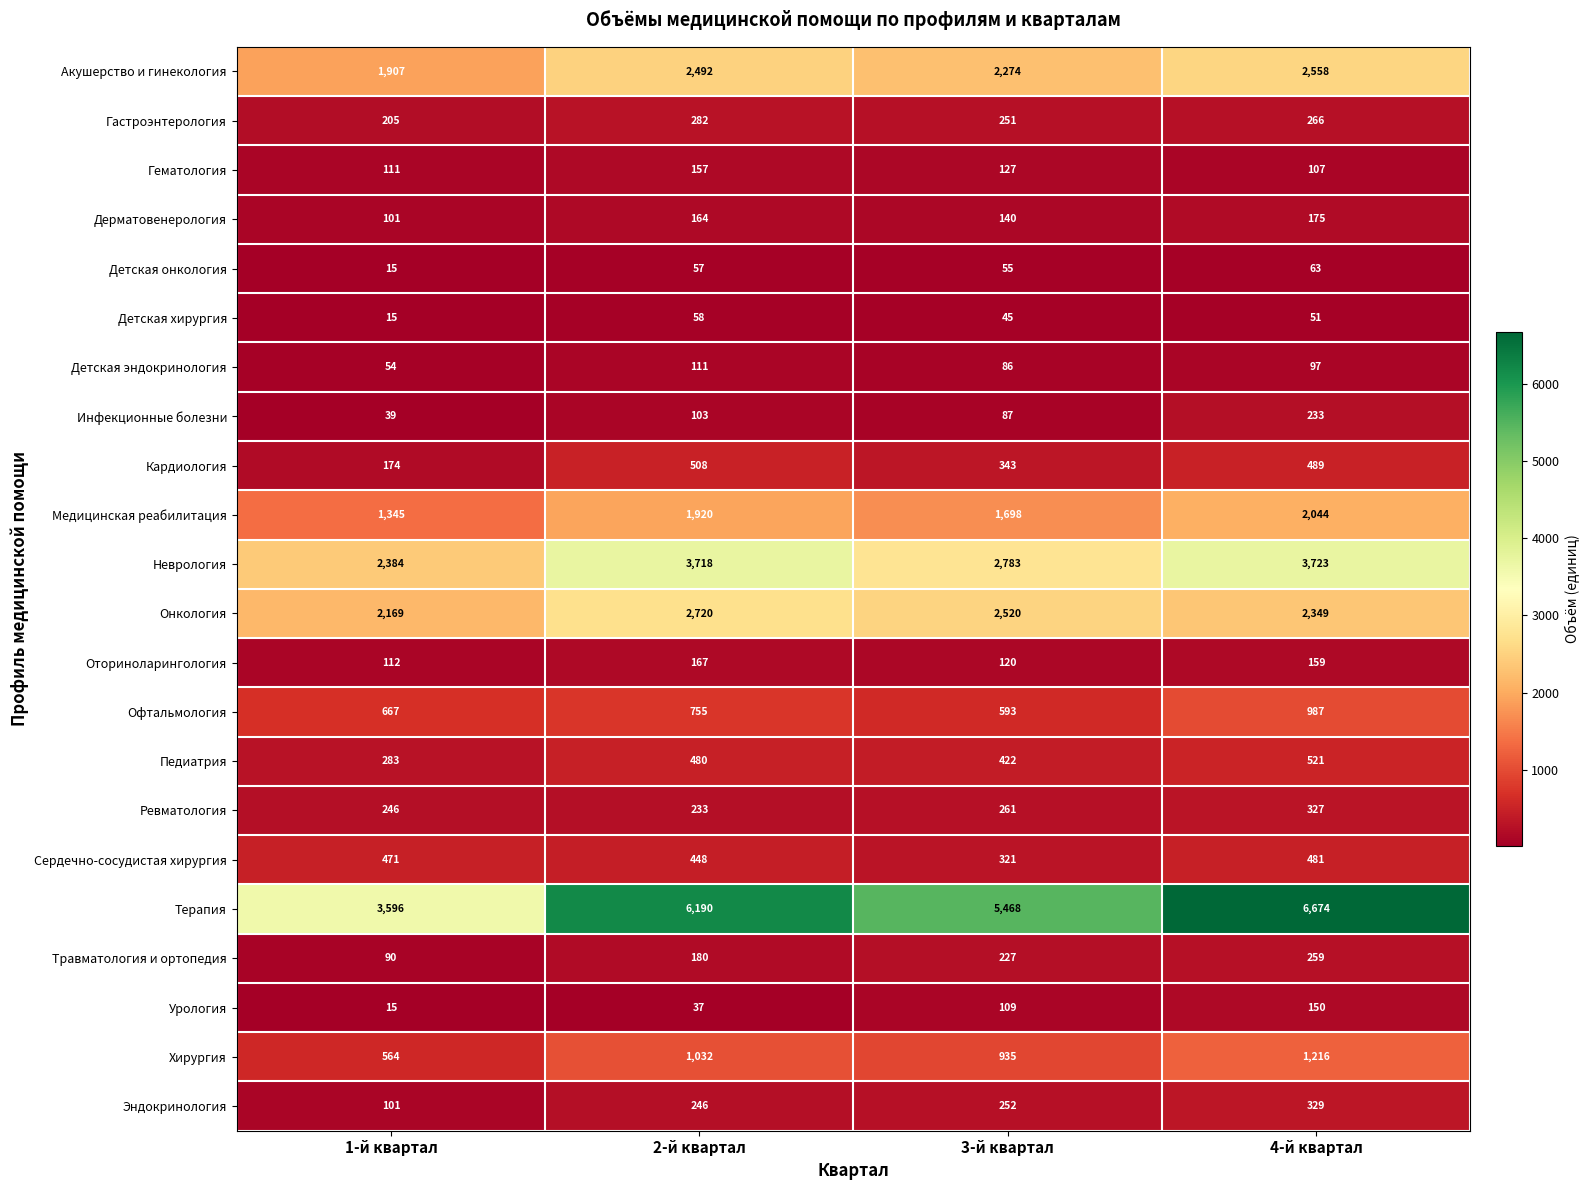

At which category is the sum across all series the highest?

4-й квартал